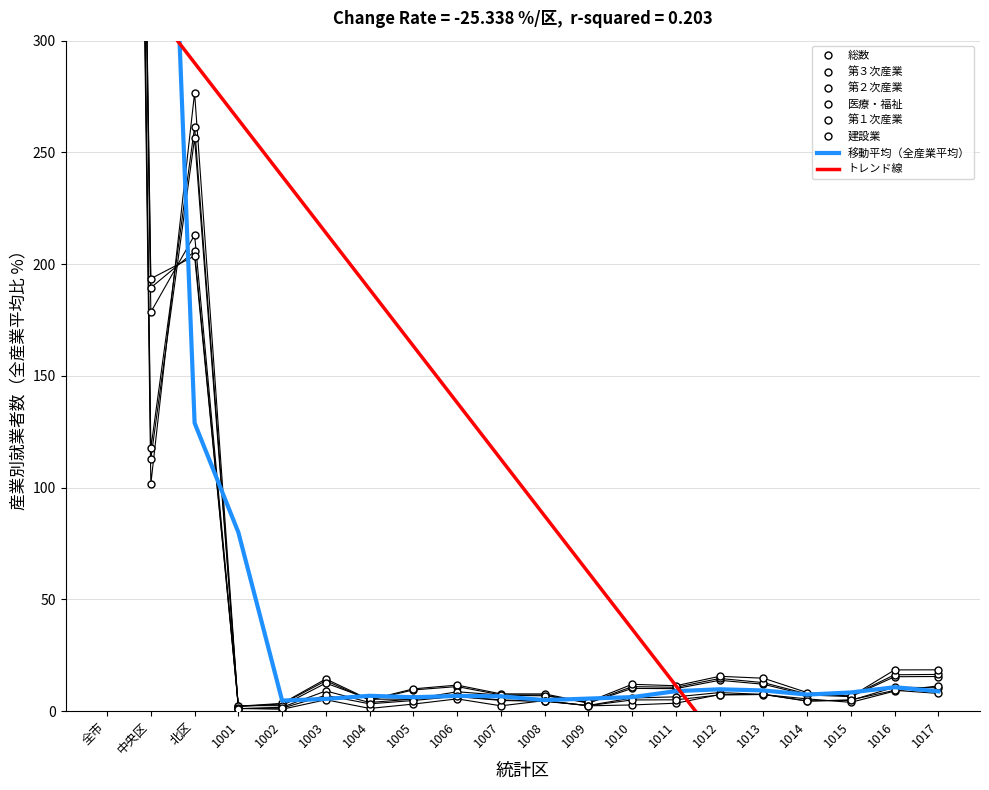

At which category does 建設業 reach its first local peak?

北区